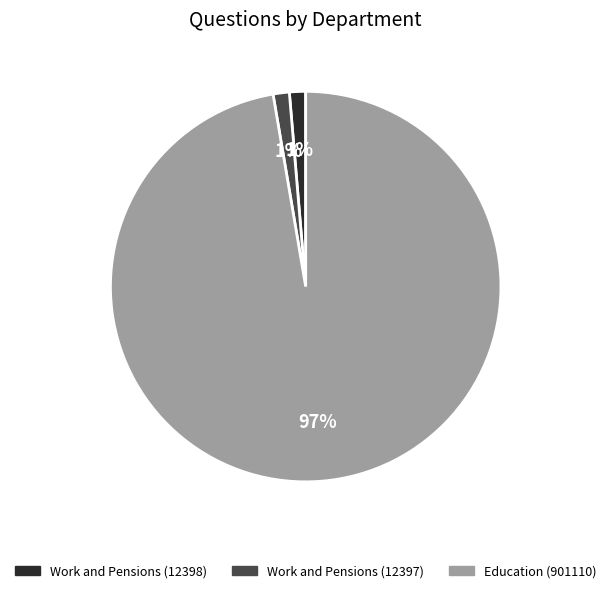

Which category has the biggest portion of the pie?

Education (901110)